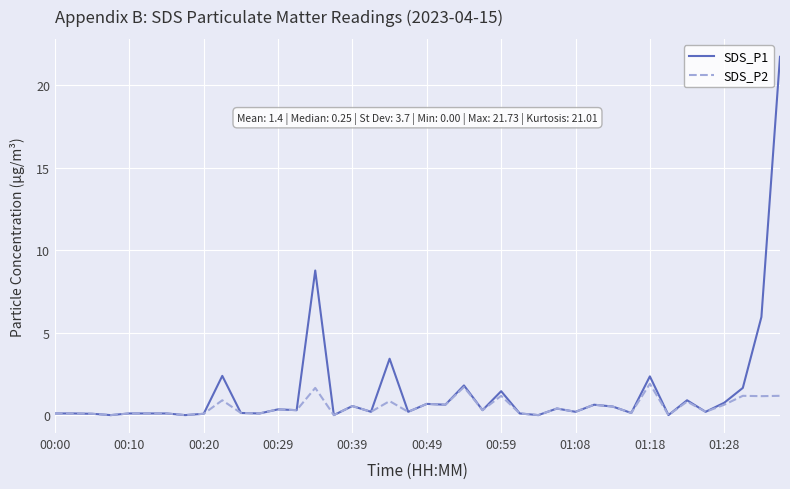

What is the difference between the maximum and second lowest values in the SDS_P1 series?

21.7